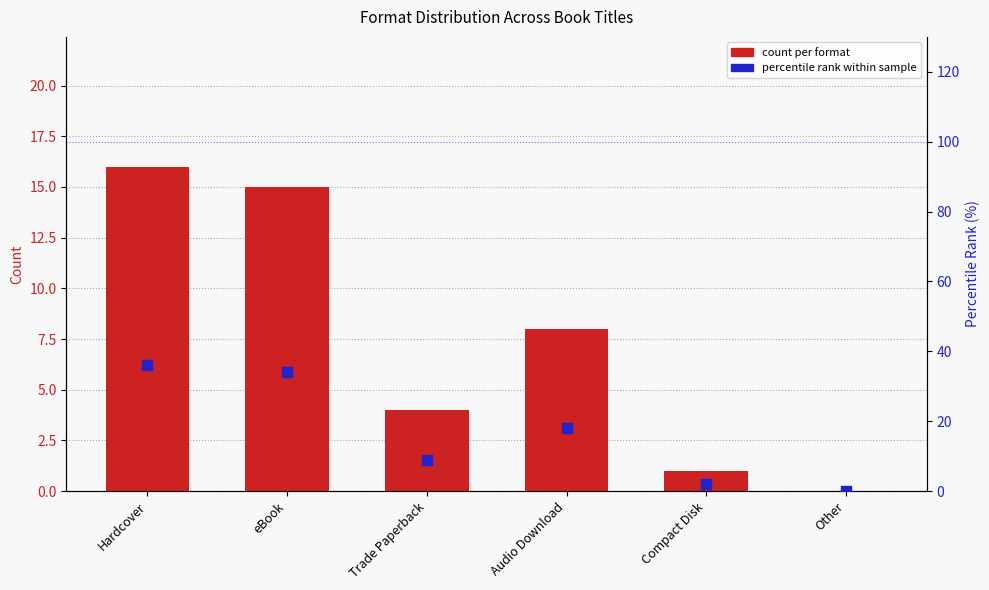

At how many categories does at least one series exceed 13?

3